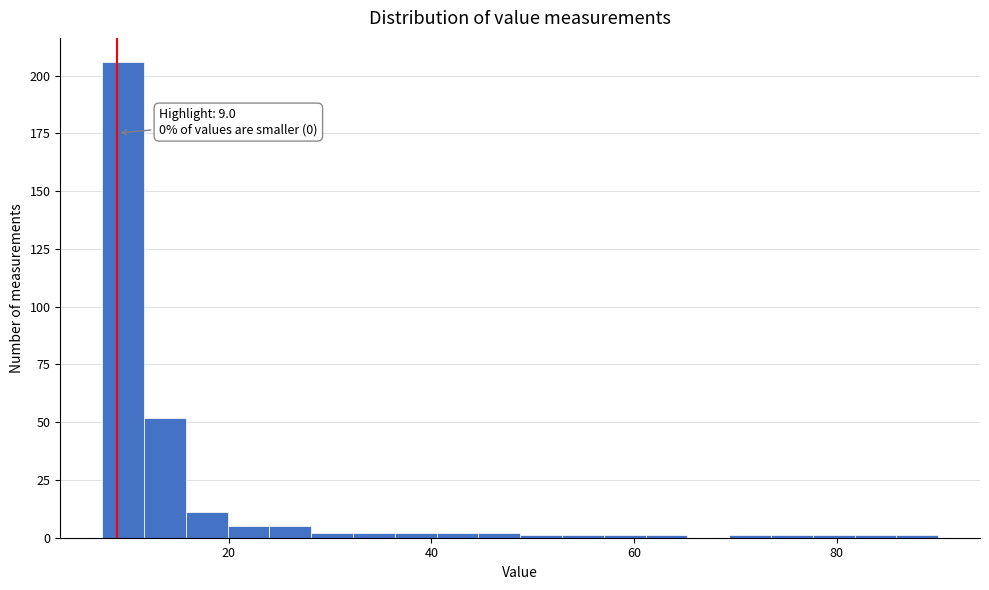

Around what value on the x-axis is the tallest bar? Give the approximate position of its centre, as read against the axis.

10